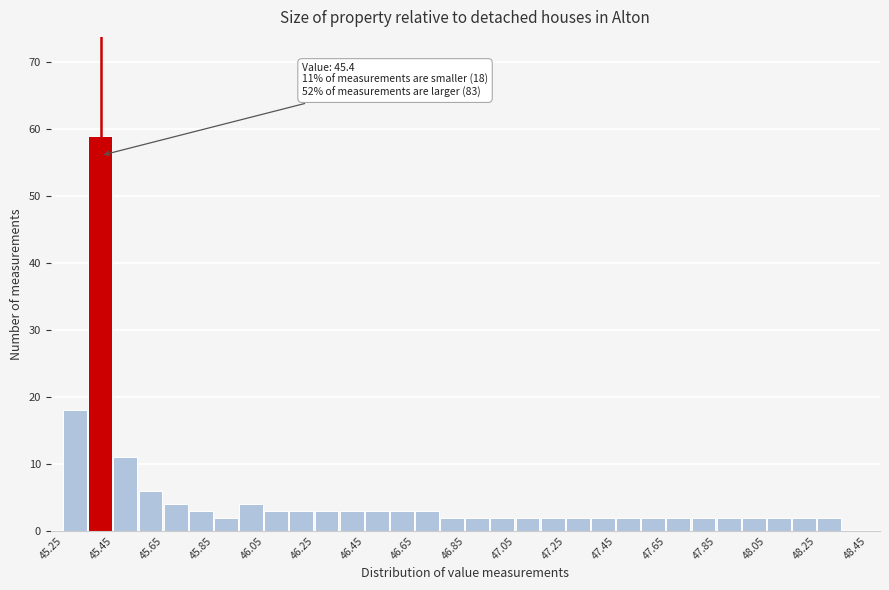

Which range on the x-axis has the tallest bar?

45.35 to 45.45